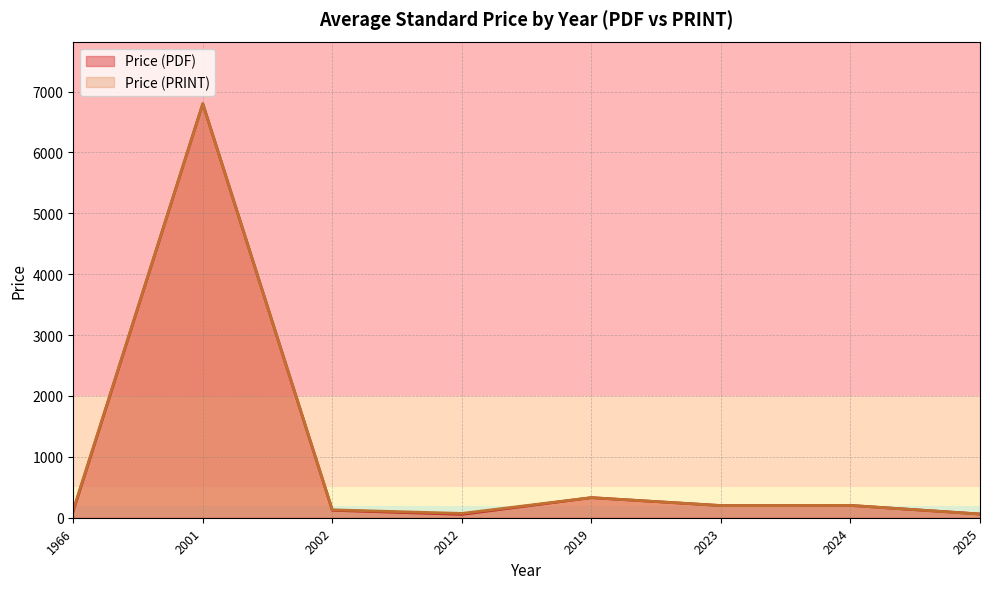

Which series has the largest range (max minus min)?

Price (PDF)